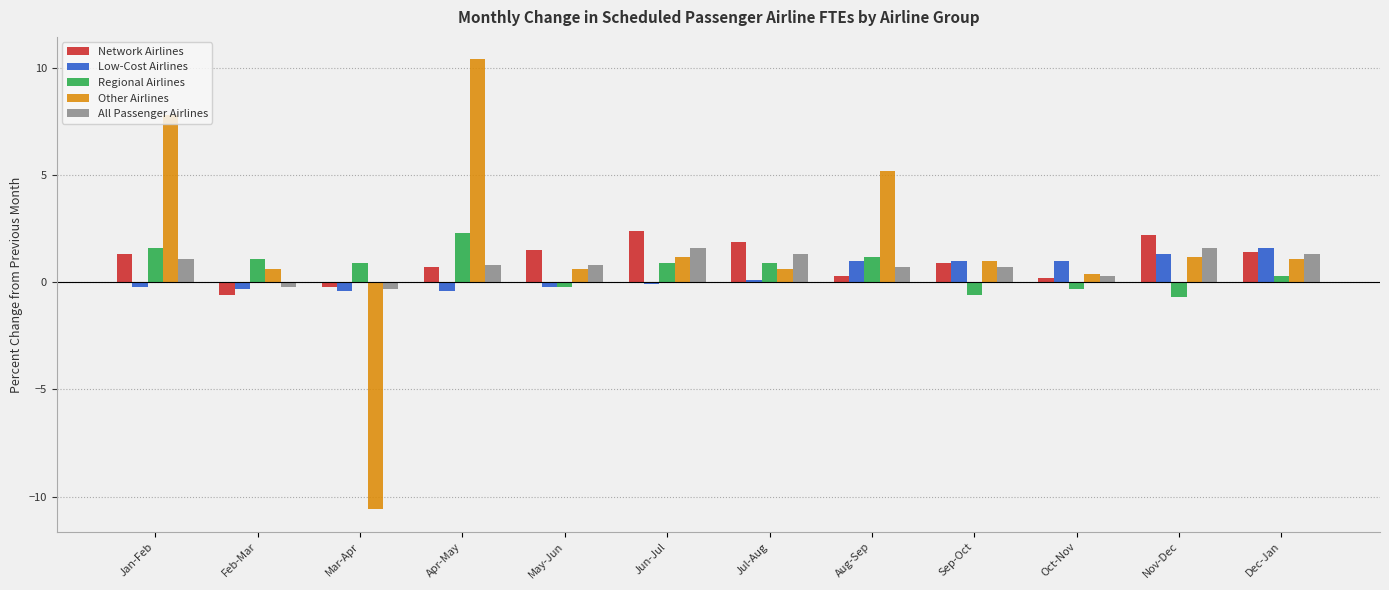

Read the Low-Cost Airlines value at Sep-Oct.

1.0